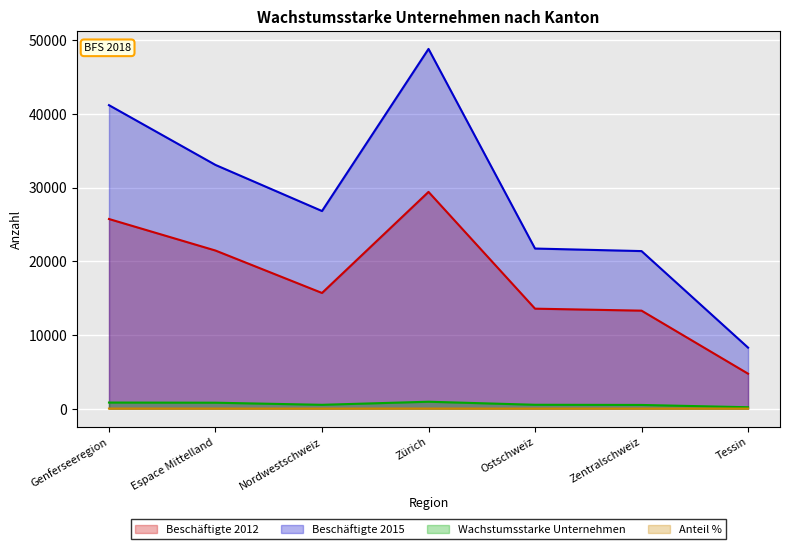

Reading left to right, extract all data points from this chart.

Beschäftigte 2012: 25728.0	21449.0	15692.0	29406.0	13562.0	13293.0	4741.0
Beschäftigte 2015: 41175.0	33064.0	26811.0	48807.0	21721.0	21375.0	8277.0
Wachstumsstarke Unternehmen: 823.0	802.0	517.0	935.0	522.0	498.0	187.0
Anteil %: 7.8	6.5	6.9	8.4	6.1	7.4	6.5